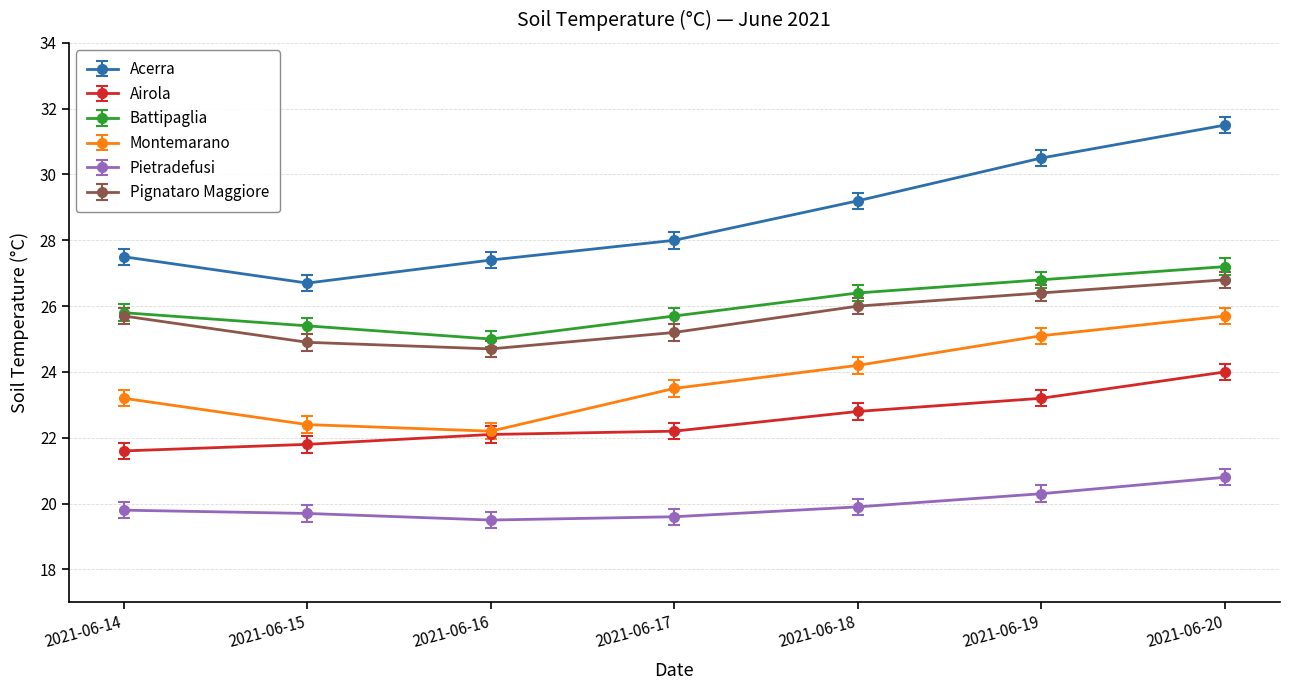

Rank the series by their maximum value, from highest to lowest.

Acerra, Battipaglia, Pignataro Maggiore, Montemarano, Airola, Pietradefusi